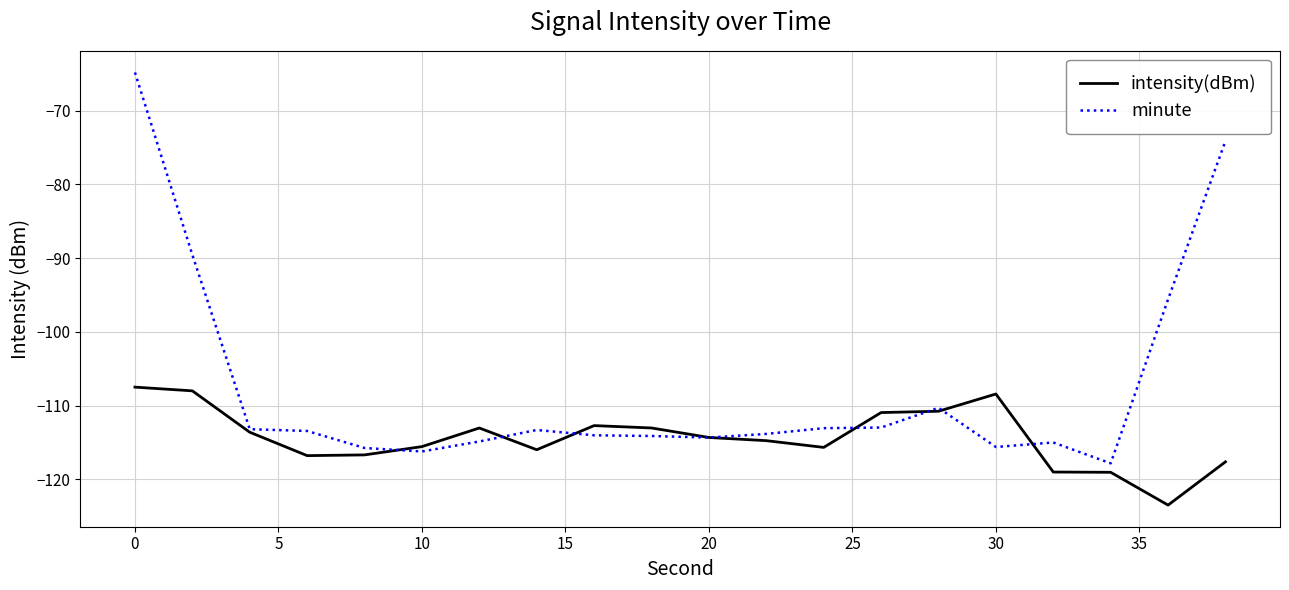

Which series has the largest total across all categories?

minute